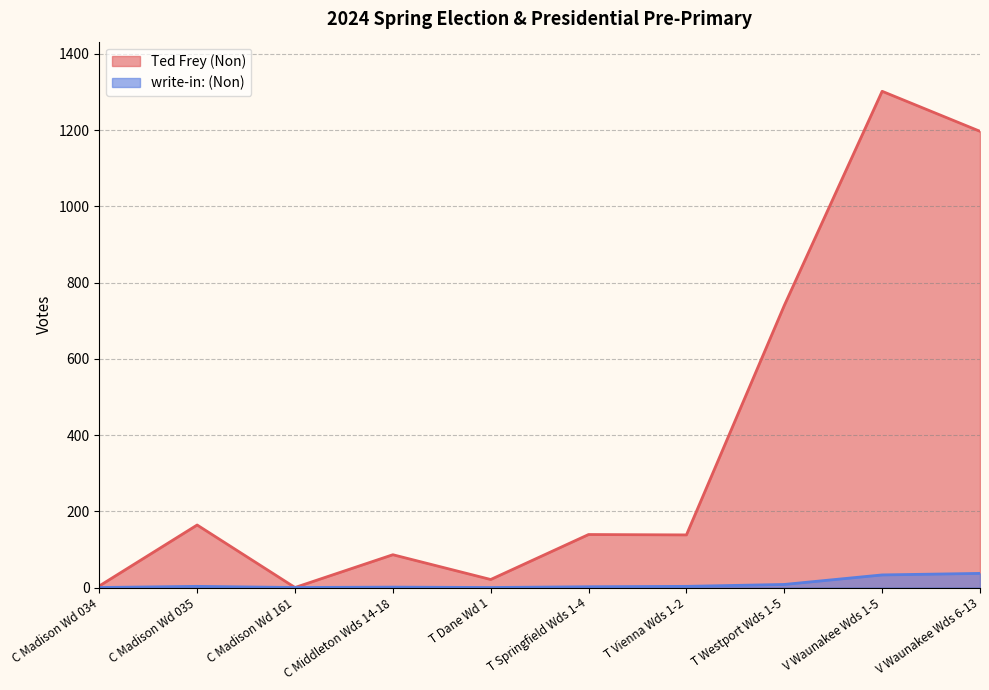

True or false: Ted Frey (Non) and write-in: (Non) cross at least once.

False